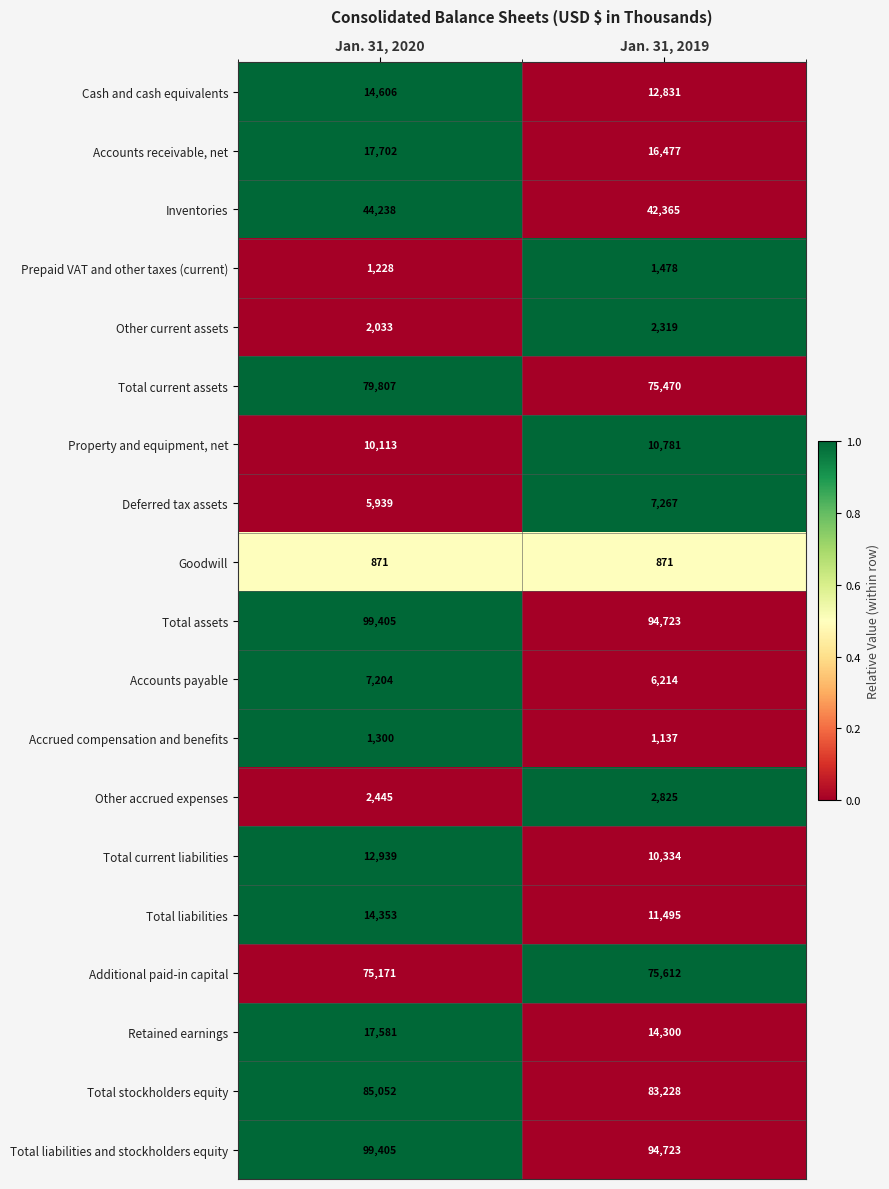

How many distinct data groups are displayed?

19